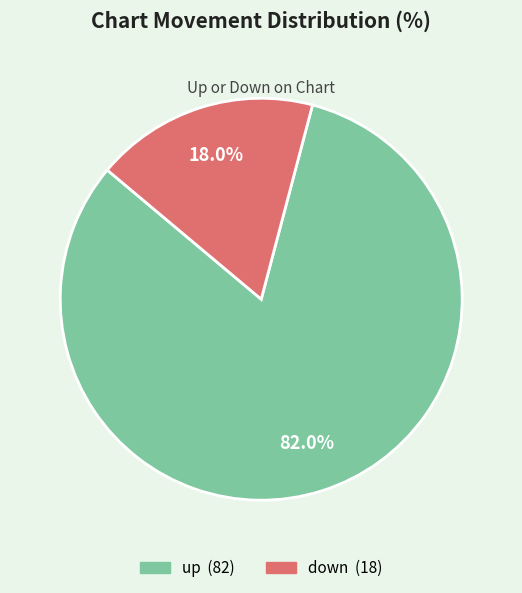

Approximately how many times larger is the value at down compared to up?

0.2